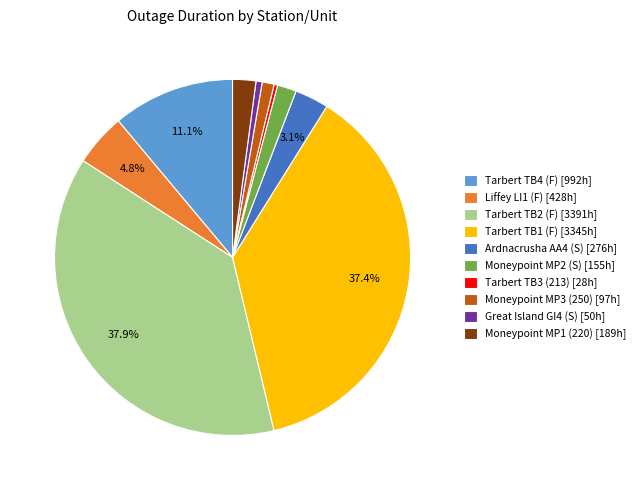

What is the largest slice in the pie chart?

Tarbert TB2 (F)